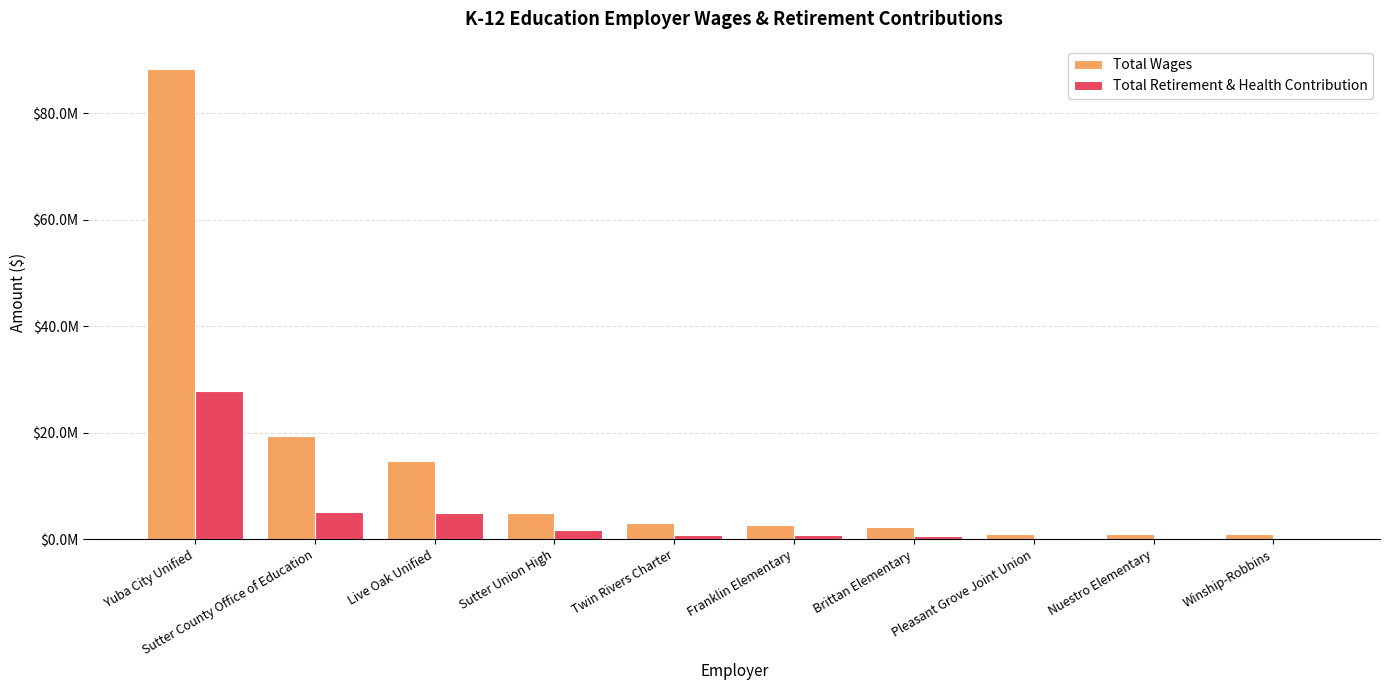

What are all the series names shown in the legend?

Total Wages, Total Retirement & Health Contribution